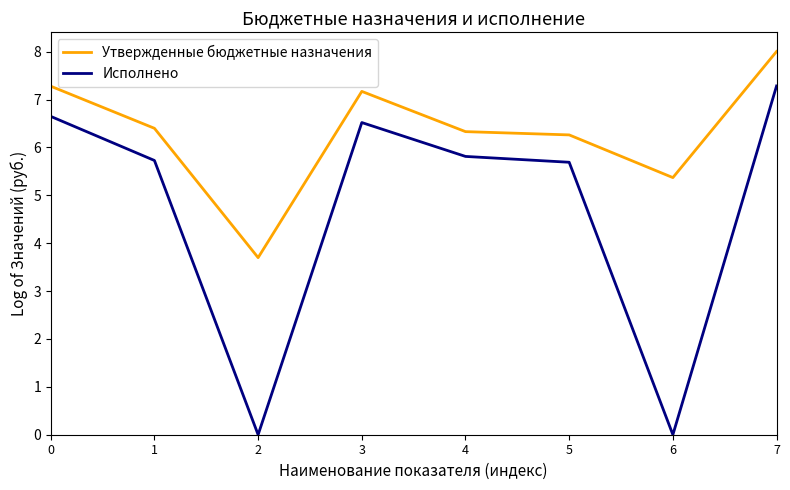

Rank the series at 4 from highest to lowest value.

Утвержденные бюджетные назначения, Исполнено